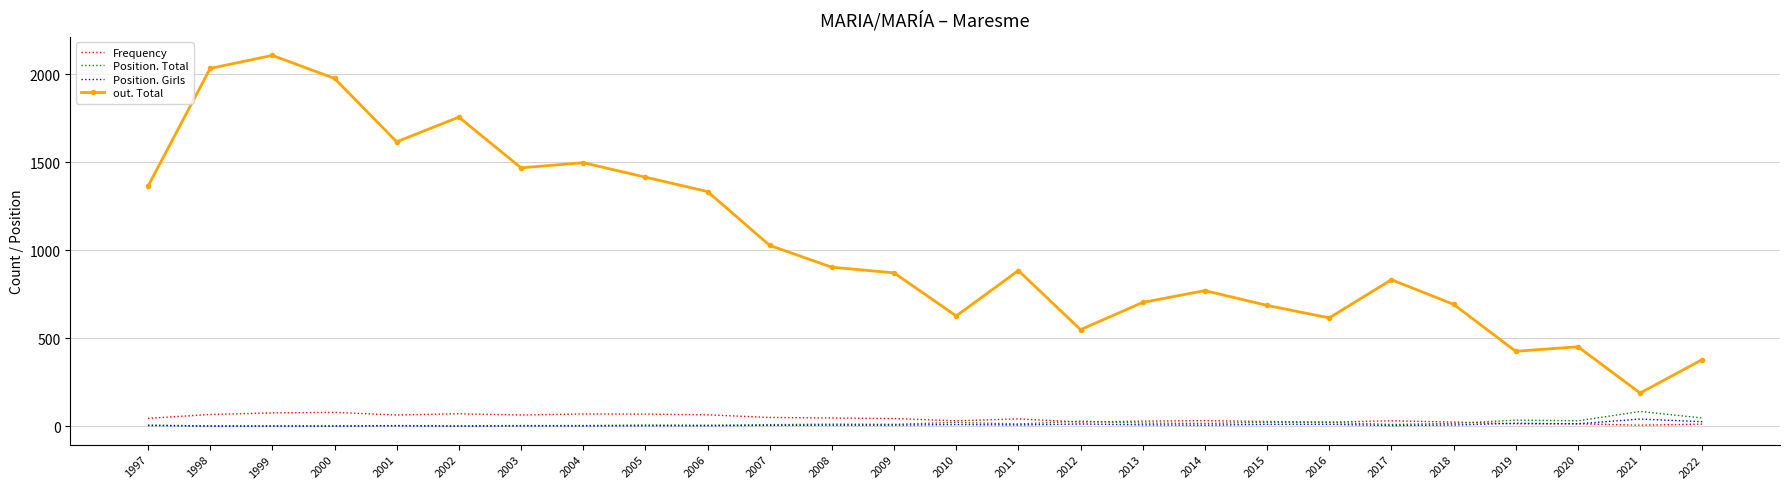

True or false: Frequency and out. Total cross at least once.

False